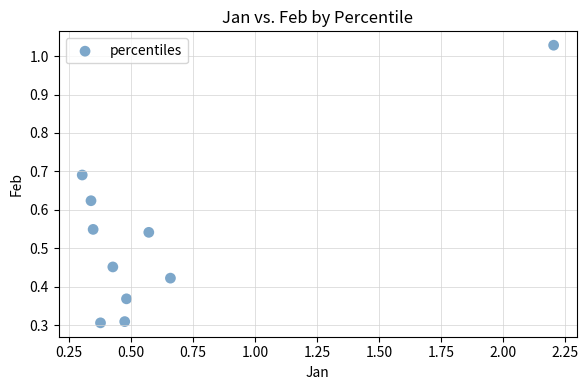

What is the range of X values (max minus min)?

1.9